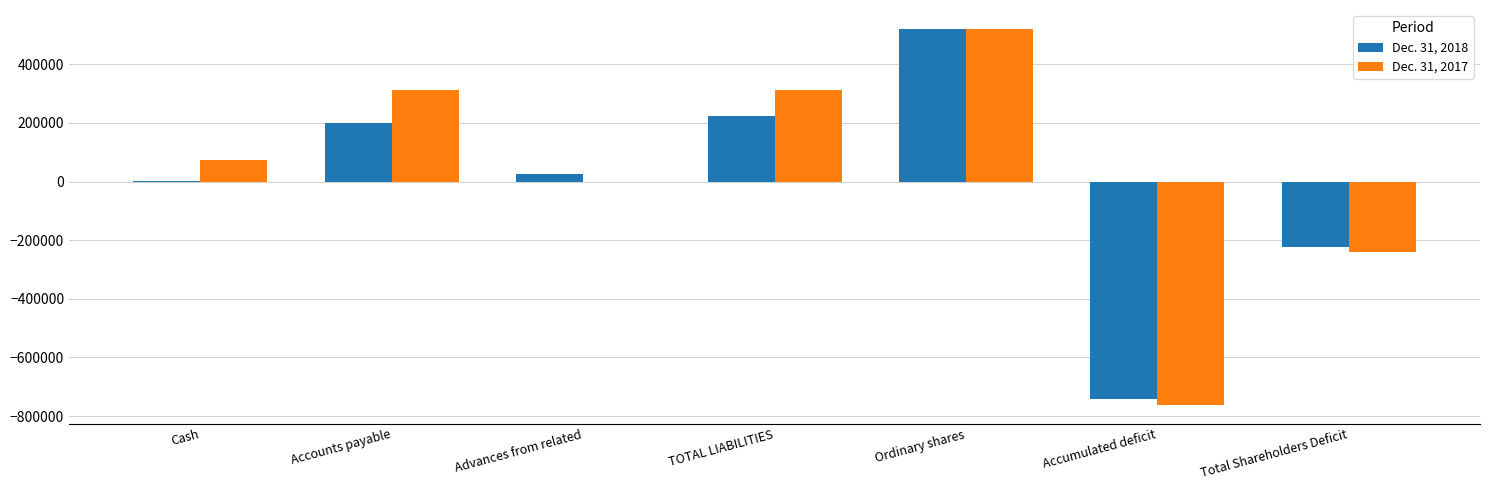

What is the total value across all series at TOTAL LIABILITIES?

536926